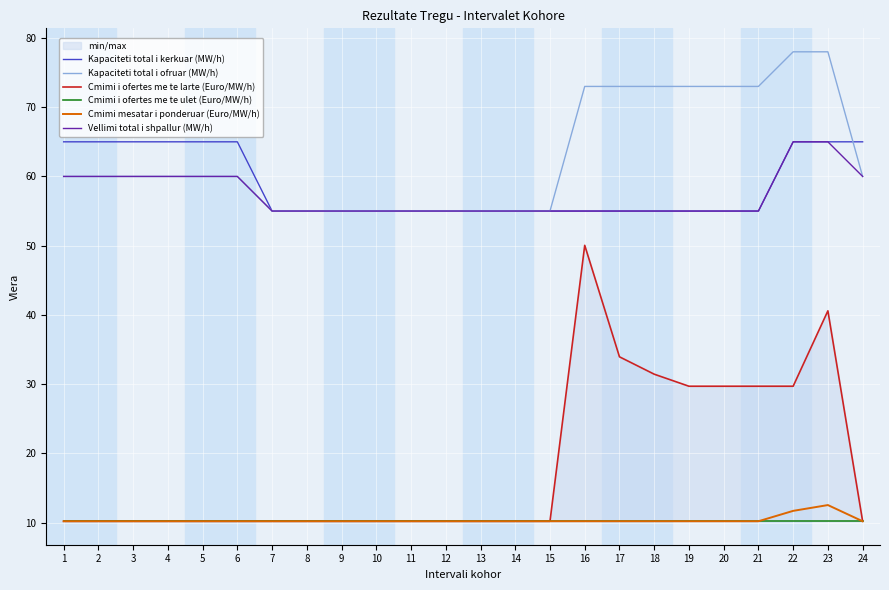

What is the value of the Cmimi i ofertes me te larte (Euro/MW/h) point at the 14th from the left?

10.2